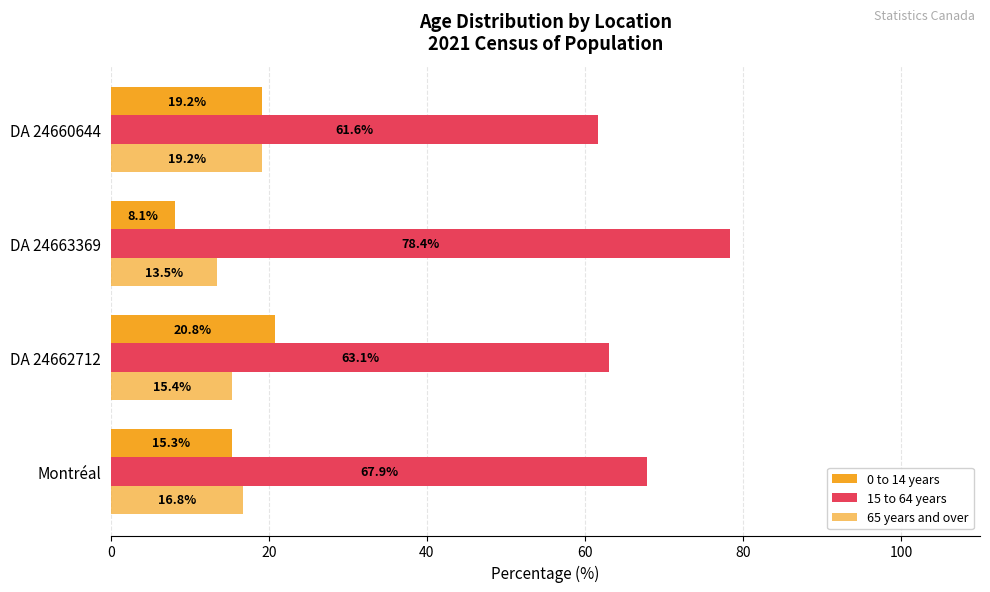

How many data points in 0 to 14 years are above 19?

2